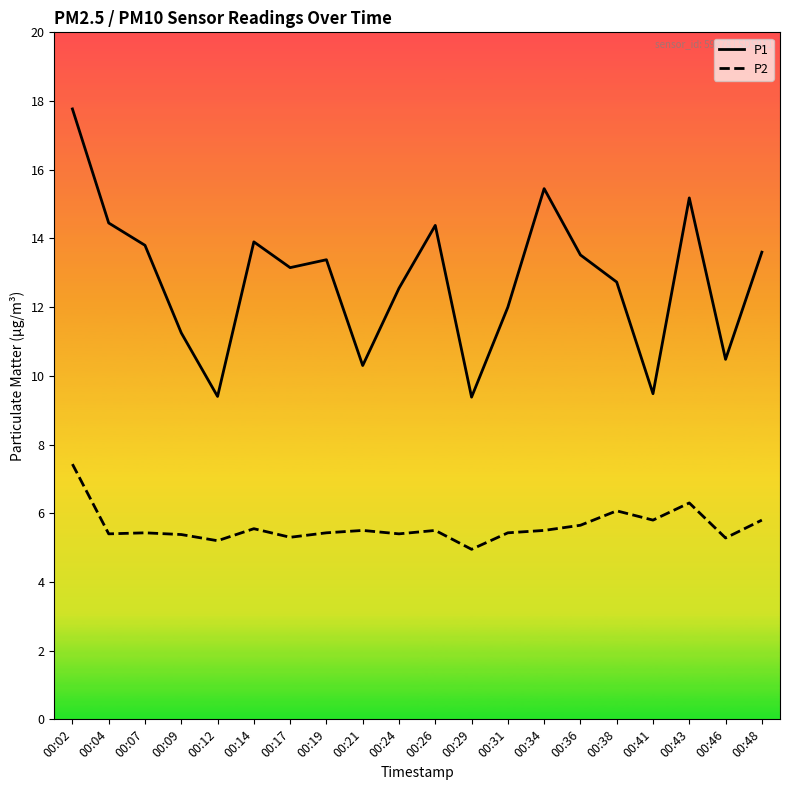

Rank the series by their average value, from highest to lowest.

P1, P2